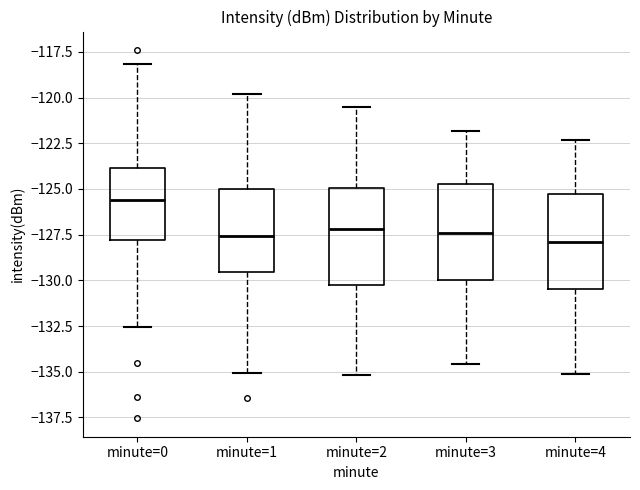

Reading left to right, read every box against the y-axis: the position of its median line, the range the box covers, and the ends of its whiskers. The values are not printed on the chart, so give them approximately, as read against the axis.

minute=0: median -125.5, box -128.0 to -124.0, whiskers -132.5 to -118.0
minute=1: median -127.5, box -129.5 to -125.0, whiskers -135.0 to -120.0
minute=2: median -127.0, box -130.0 to -125.0, whiskers -135.0 to -120.5
minute=3: median -127.5, box -130.0 to -124.5, whiskers -134.5 to -122.0
minute=4: median -128.0, box -130.5 to -125.0, whiskers -135.0 to -122.5